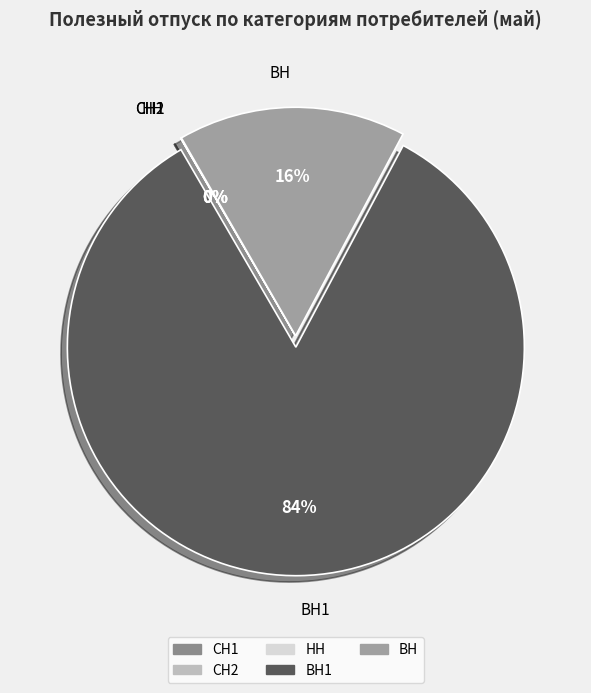

True or false: ВН accounts for 16% of the total.

True